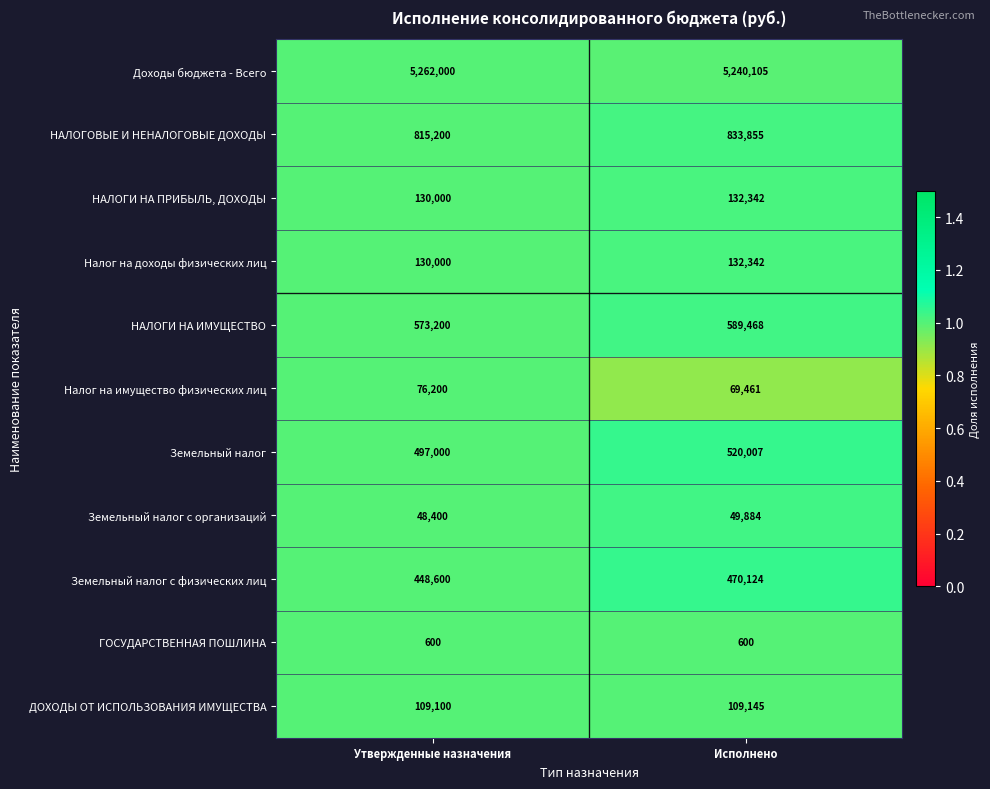

List the labels in order of НАЛОГОВЫЕ И НЕНАЛОГОВЫЕ ДОХОДЫ value, largest first.

Исполнено, Утвержденные назначения